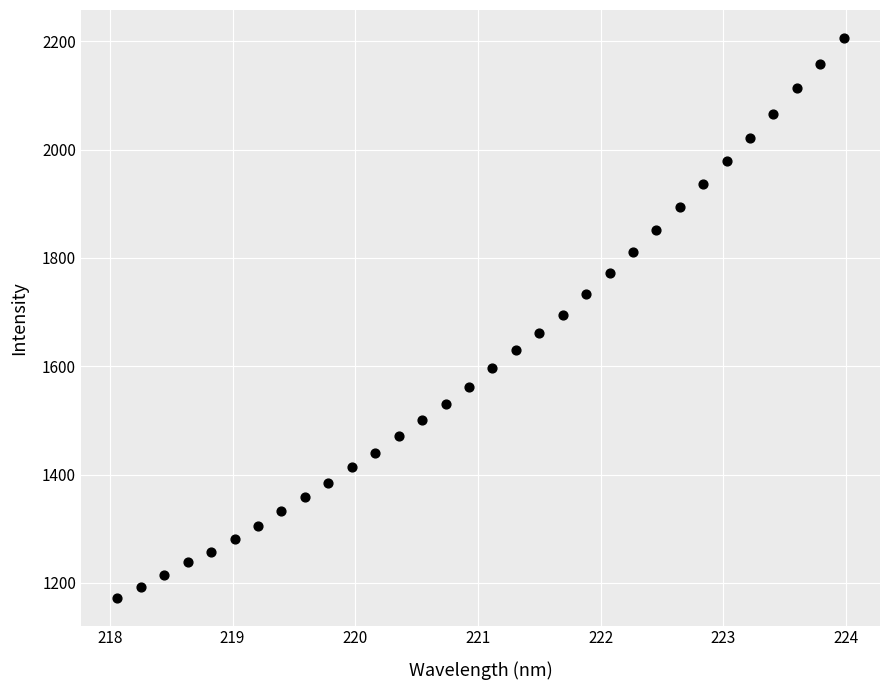

What is the range of X values (max minus min)?

5.9